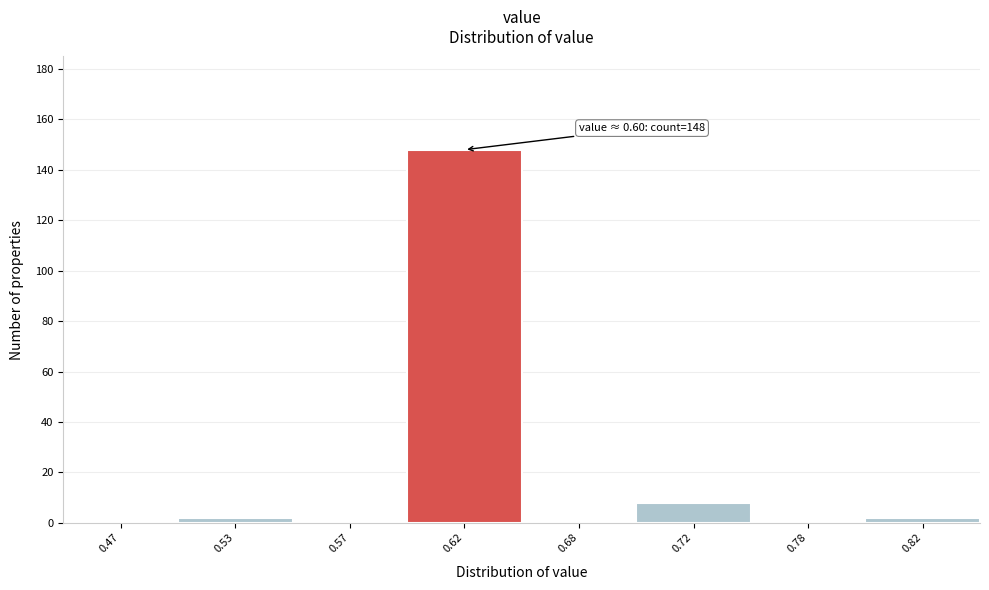

Reading left to right, what are all the values shown in this chart?

0.47=0	0.53=2	0.57=0	0.62=148	0.68=0	0.72=8	0.78=0	0.82=2